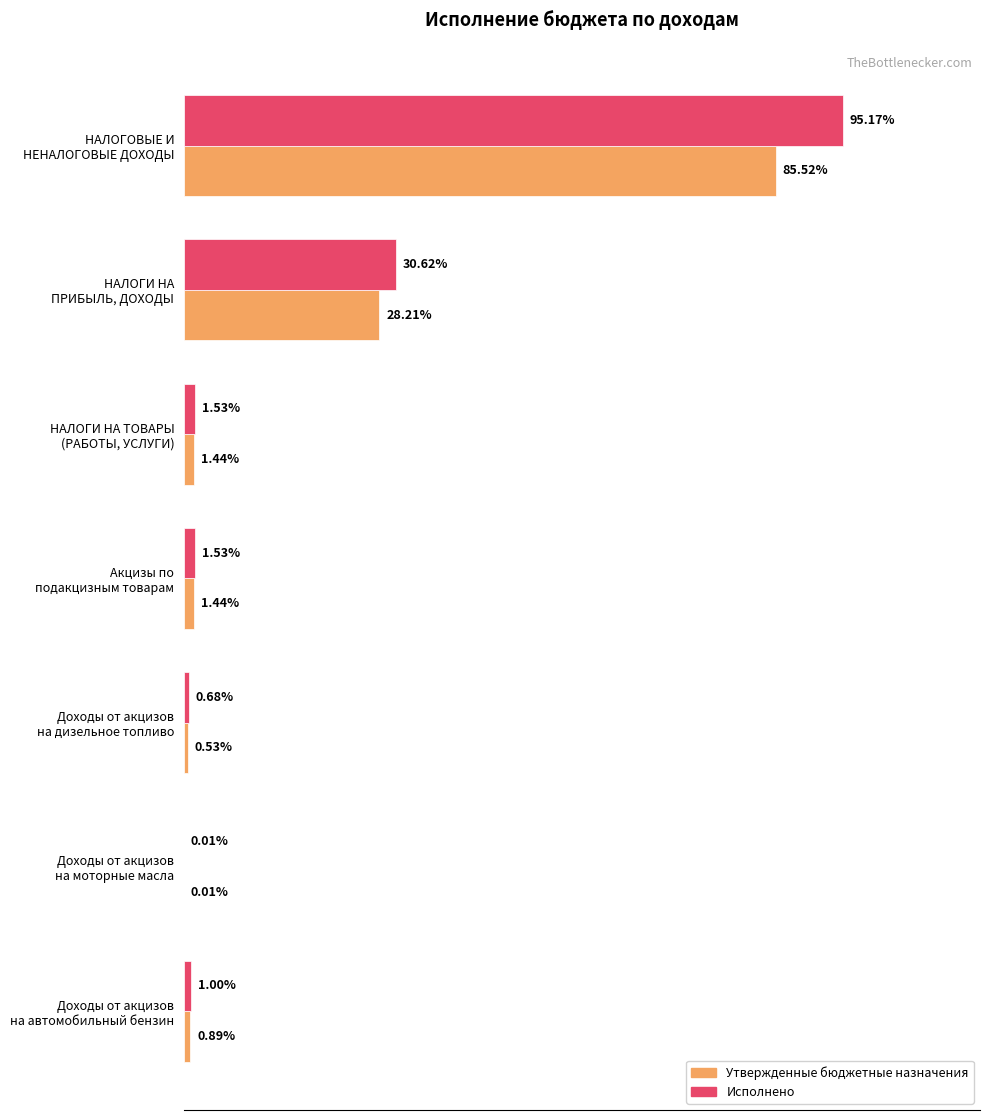

What are all the series names shown in the legend?

Утвержденные бюджетные назначения, Исполнено